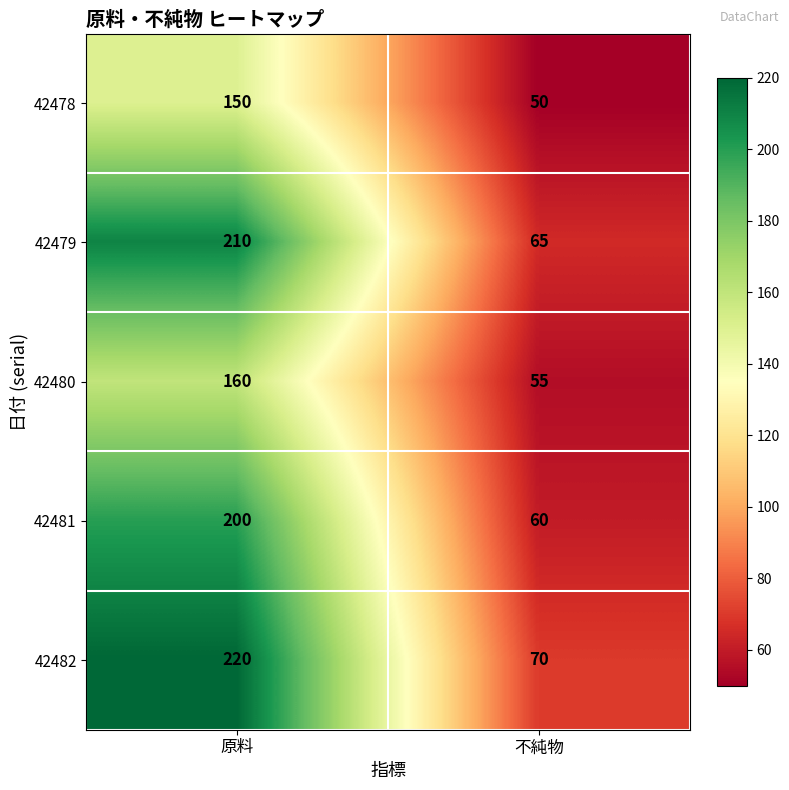

Reading left to right, extract all data points from this chart.

42478: 原料=150	不純物=50
42479: 原料=210	不純物=65
42480: 原料=160	不純物=55
42481: 原料=200	不純物=60
42482: 原料=220	不純物=70